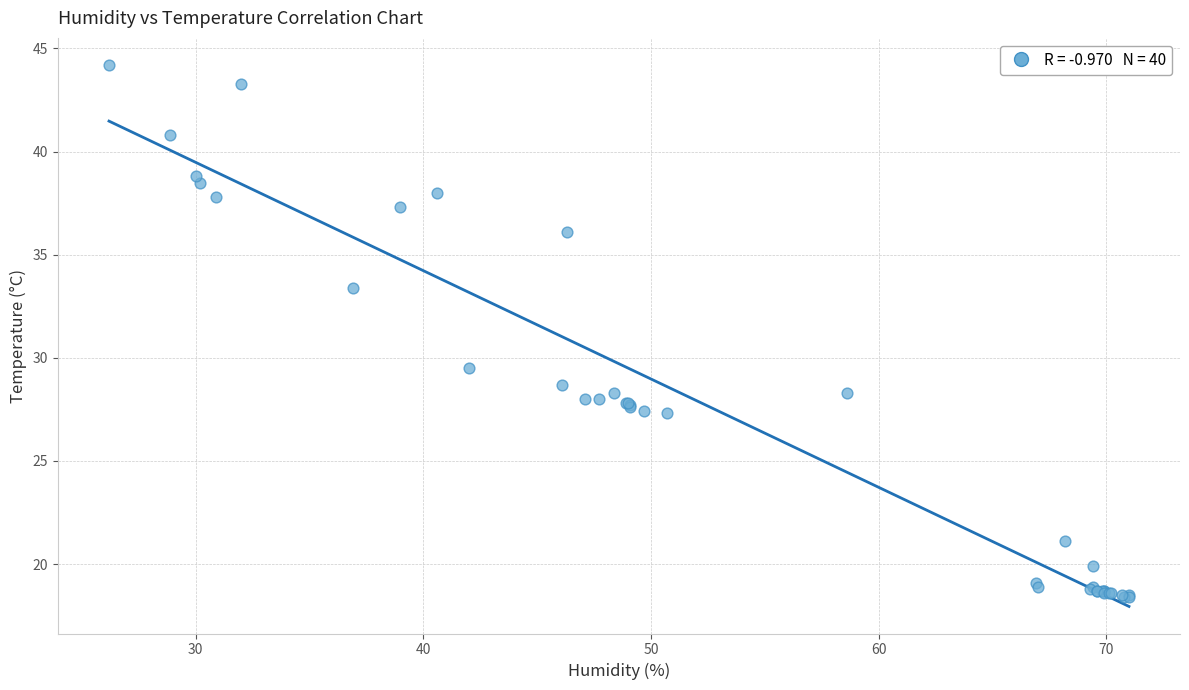

What Y value in the scatter plot is closest to 31?

29.5